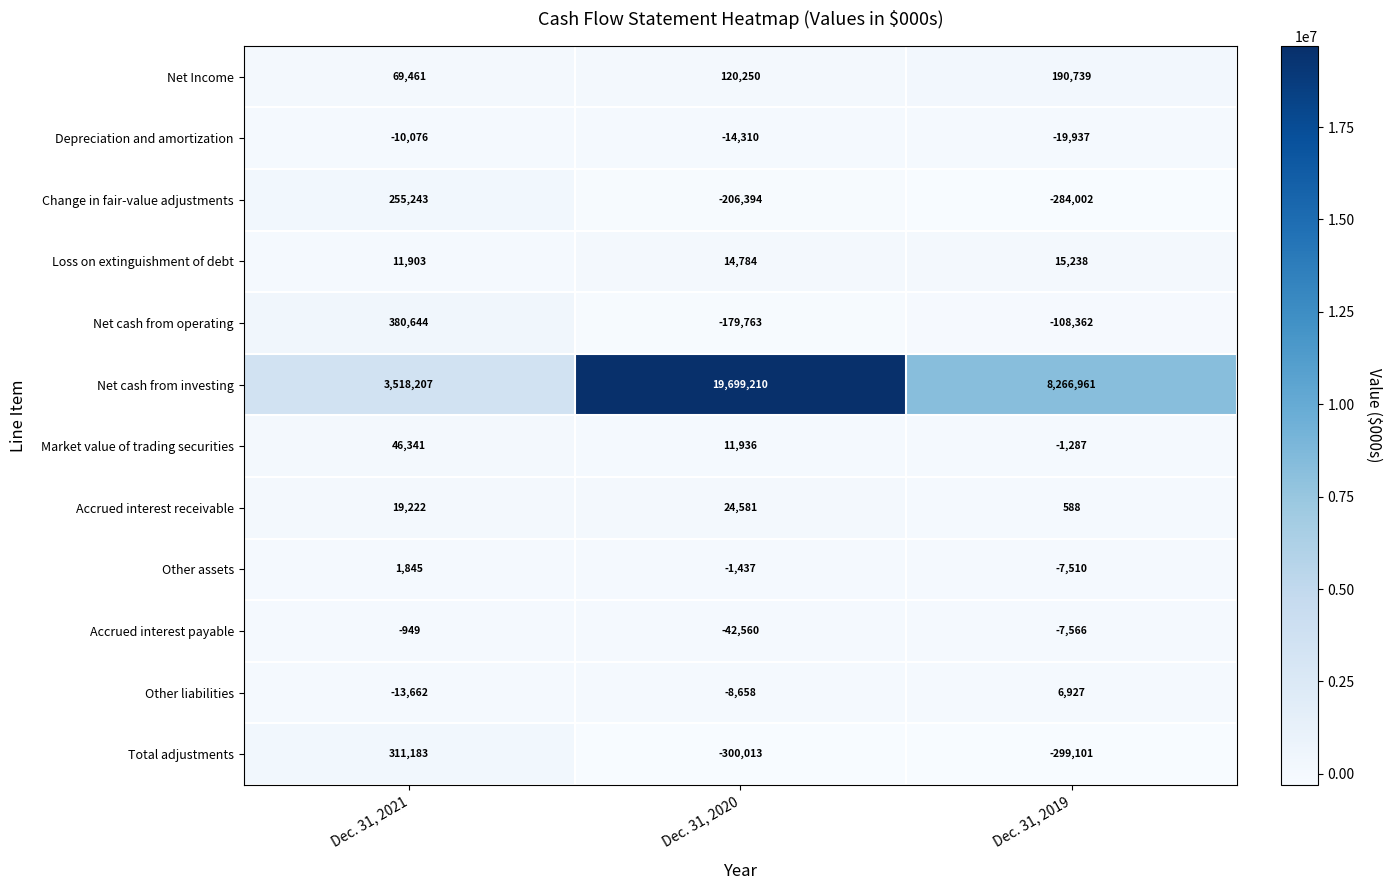

Read the Change in fair-value adjustments value at Dec. 31, 2020, to the nearest 50.

-206400